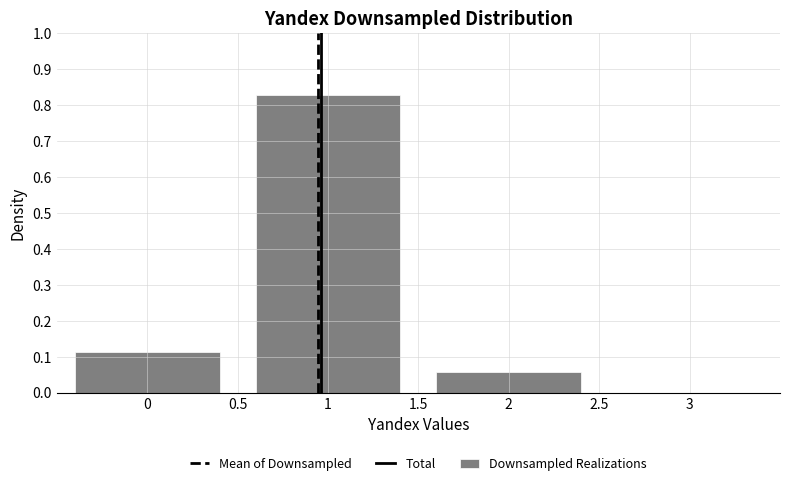

How tall is the bar that spans 0.5 to 1.5 on the x-axis? The values are not printed on the chart, so give them approximately, as read against the axis.

0.83